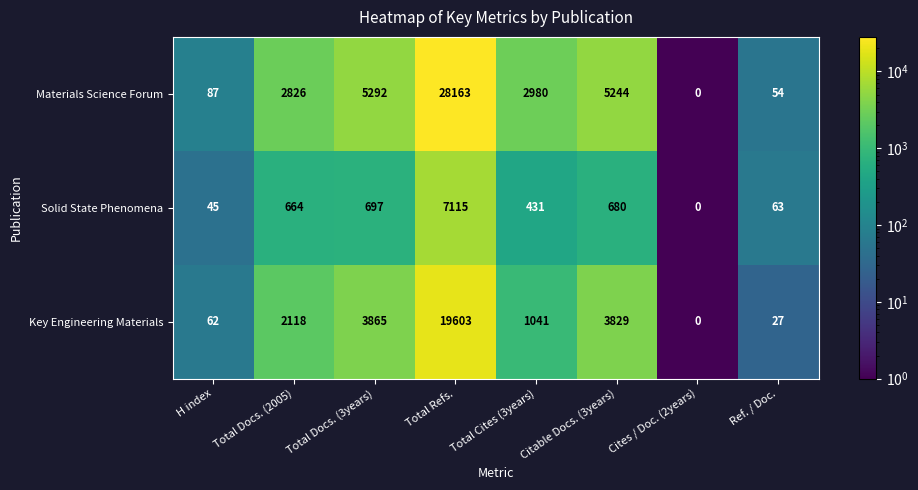

At Citable Docs. (3years), list the series in order from largest to smallest.

Materials Science Forum, Key Engineering Materials, Solid State Phenomena